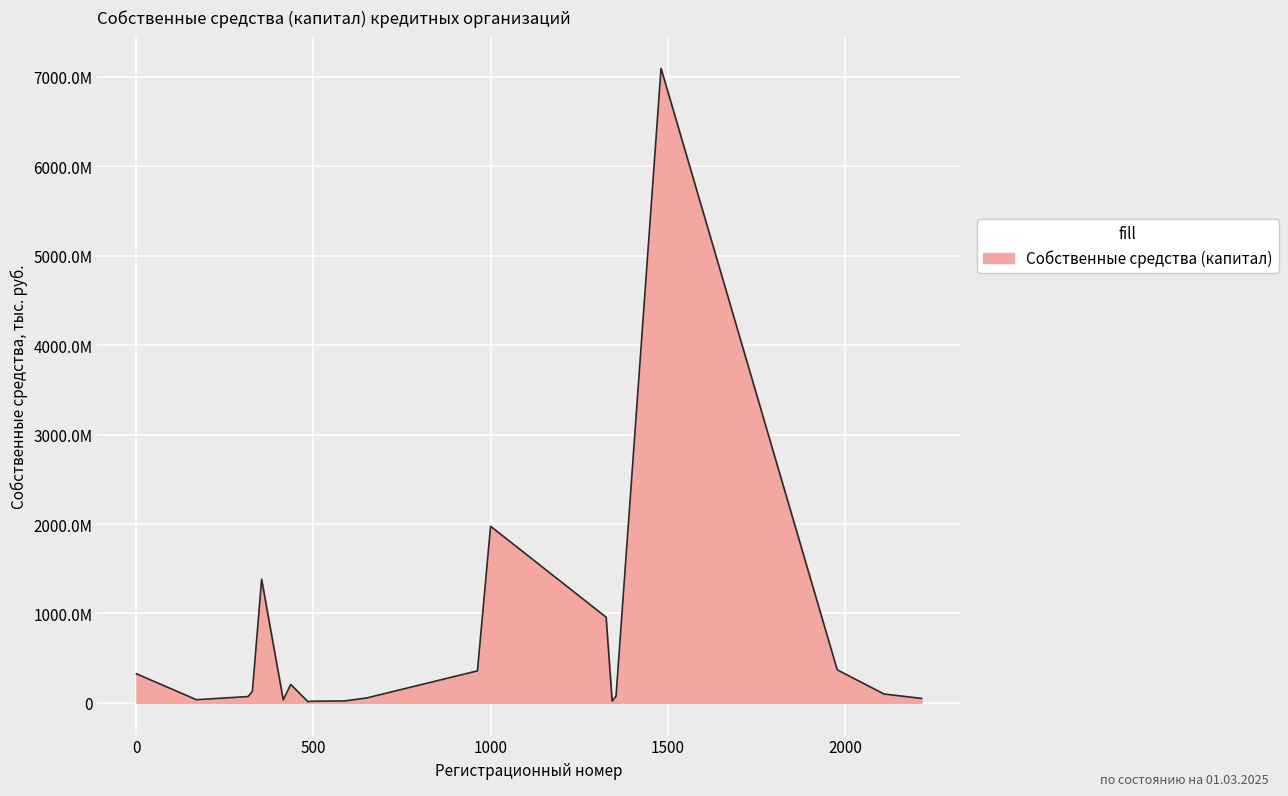

What is the greatest value displayed?

7095164378